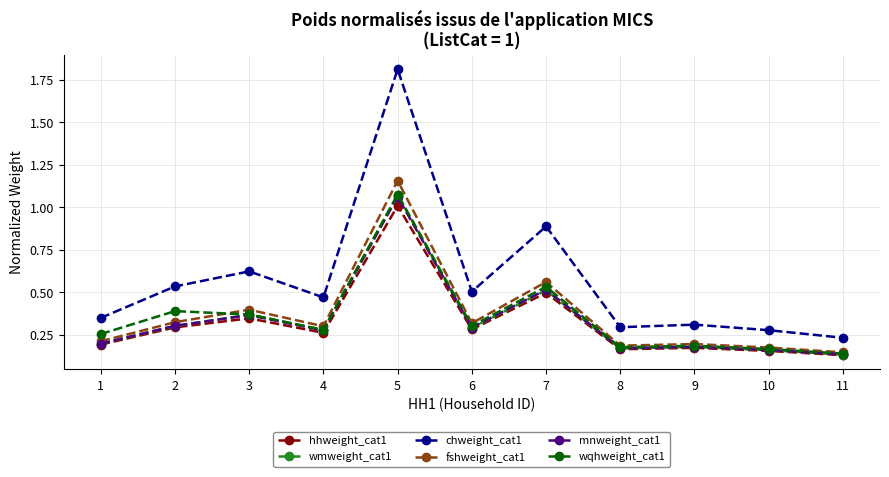

At how many categories does at least one series exceed 1?

1